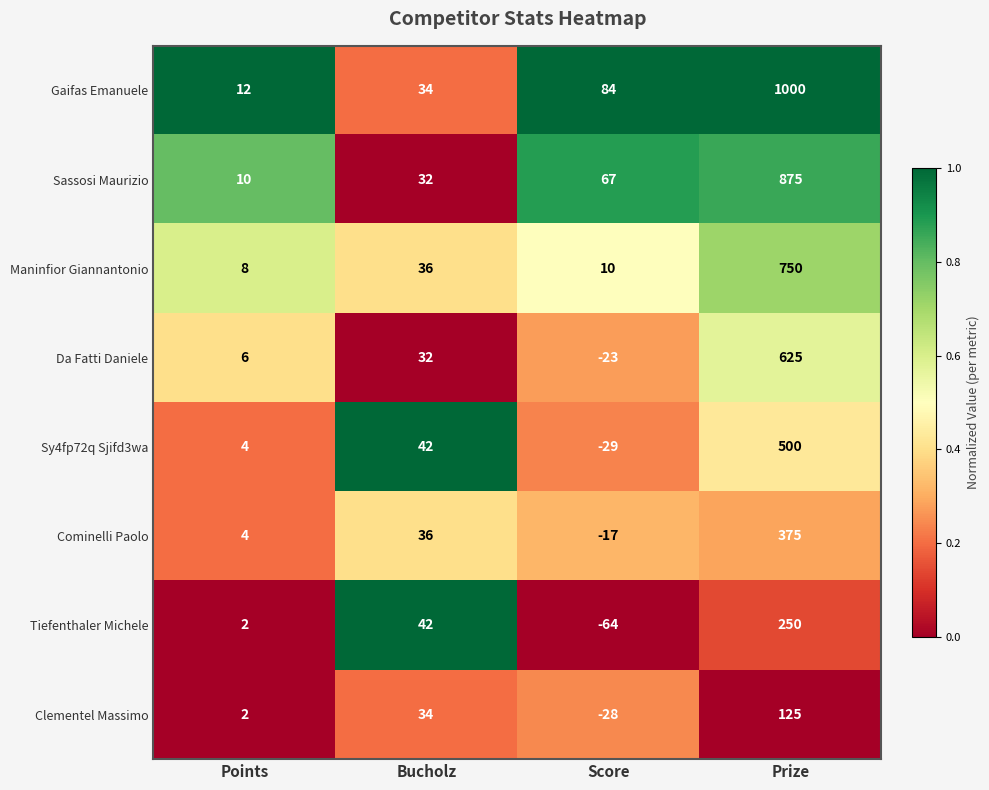

What is the total value across all series at Prize?

4500